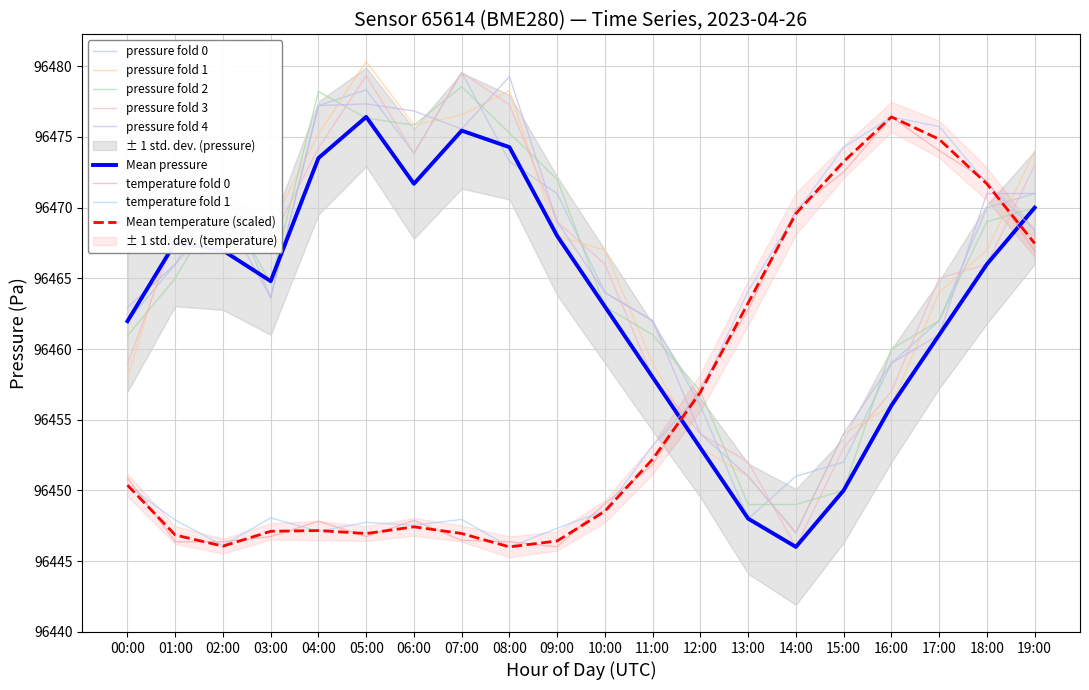

Which label corresponds to the largest value in the chart?

05:00